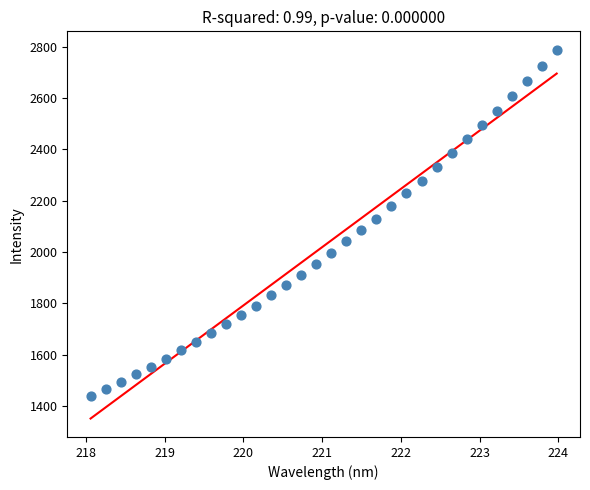

What is the range of Y values (max minus min)?

1349.8